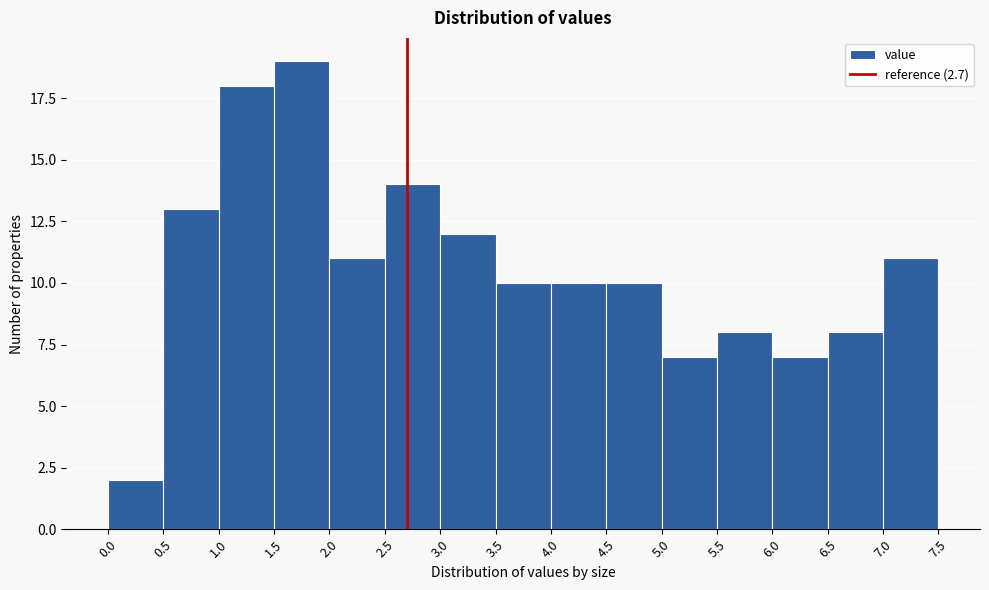

Reading left to right, list every bar in this chart as the range it spans on the x-axis followed by its height. The values are not printed on the chart, so give them approximately, as read against the axis.

0.0 to 0.5: 2
0.5 to 1.0: 13
1.0 to 1.5: 18
1.5 to 2.0: 19
2.0 to 2.5: 11
2.5 to 3.0: 14
3.0 to 3.5: 12
3.5 to 4.0: 10
4.0 to 4.5: 10
4.5 to 5.0: 10
5.0 to 5.5: 7
5.5 to 6.0: 8
6.0 to 6.5: 7
6.5 to 7.0: 8
7.0 to 7.5: 11